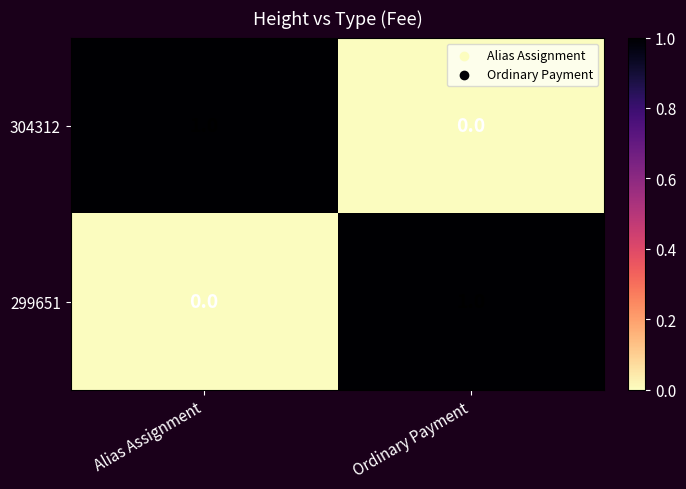

At how many categories does at least one series exceed 0?

2